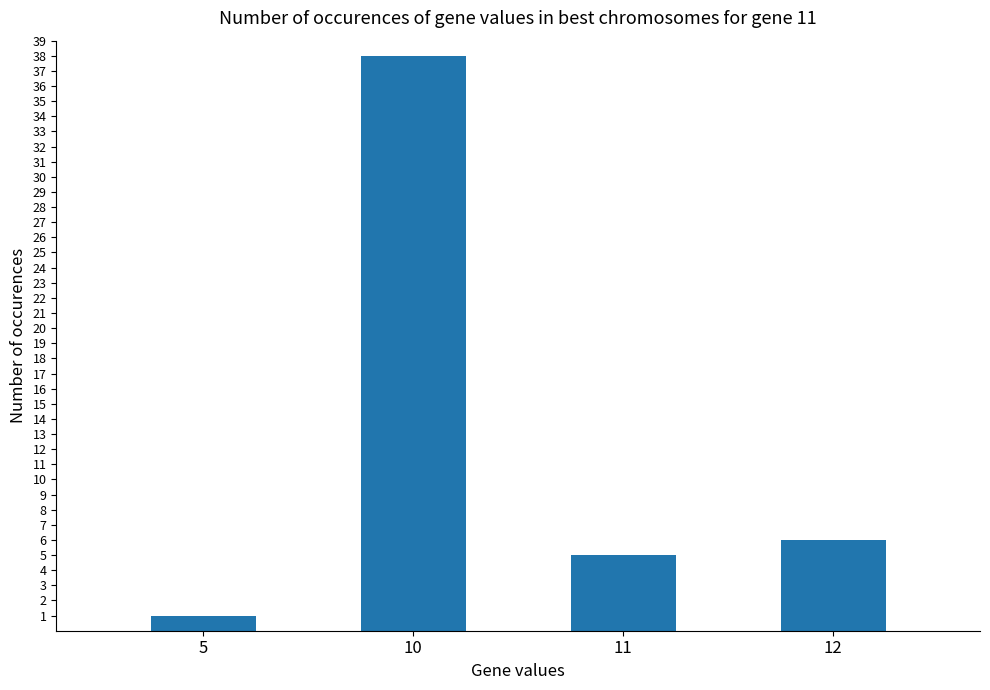

Rank the categories by value from highest to lowest.

10, 12, 11, 5